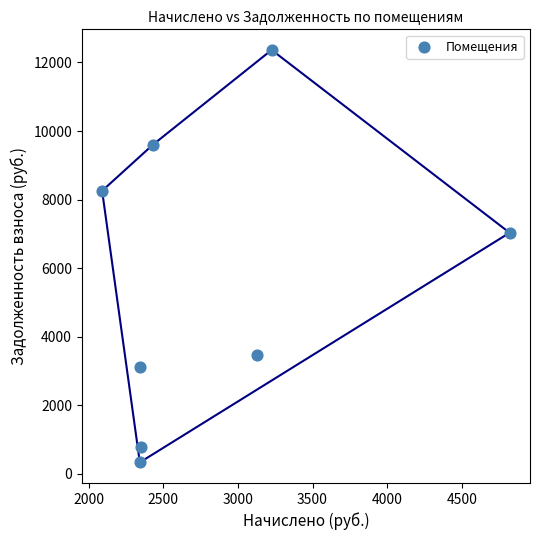

What is the range of X values (max minus min)?

2731.3